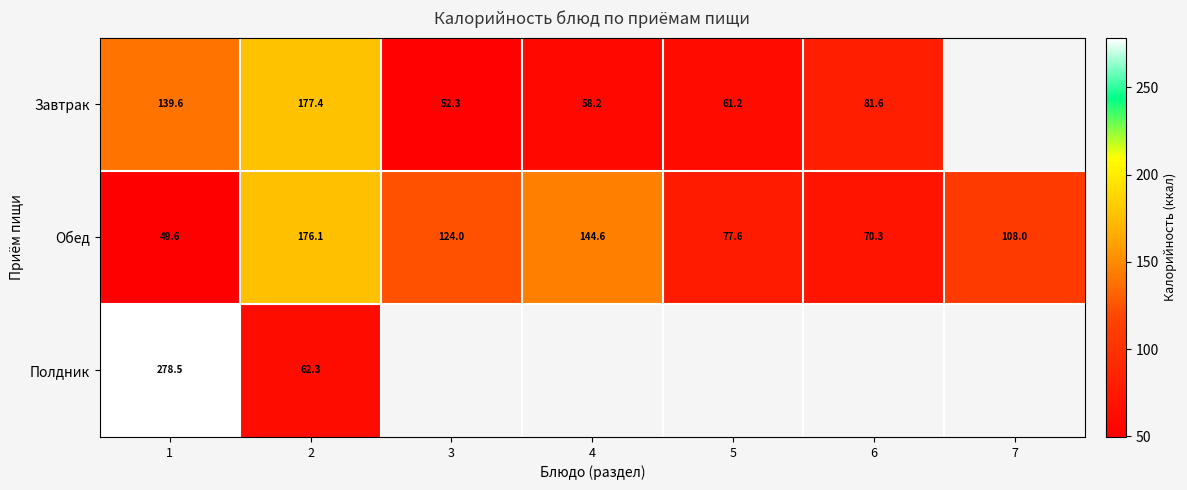

Read the Обед value at 6.

70.3